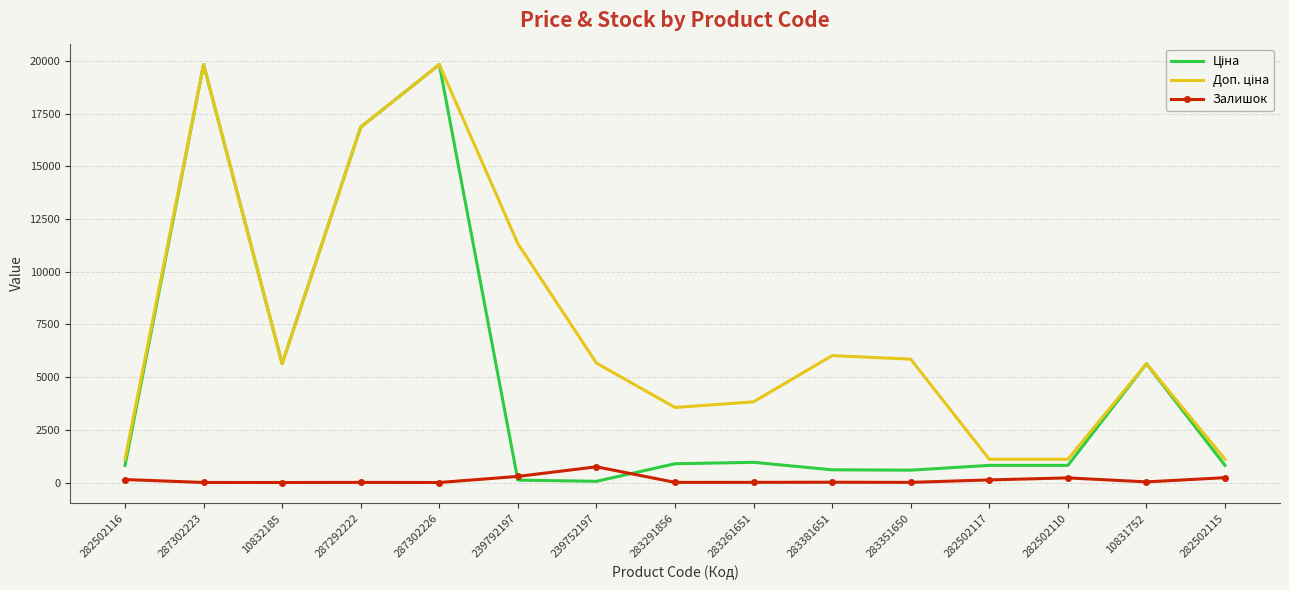

How many interior local peaks does the Залишок series have?

4